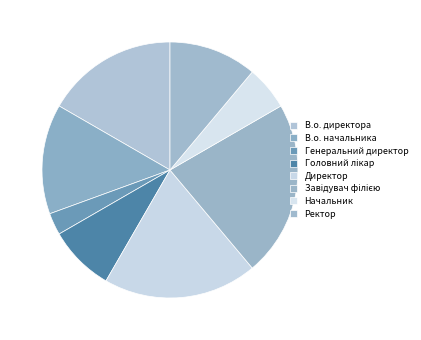

To the nearest percent, what portion does В.о. начальника represent?

14%